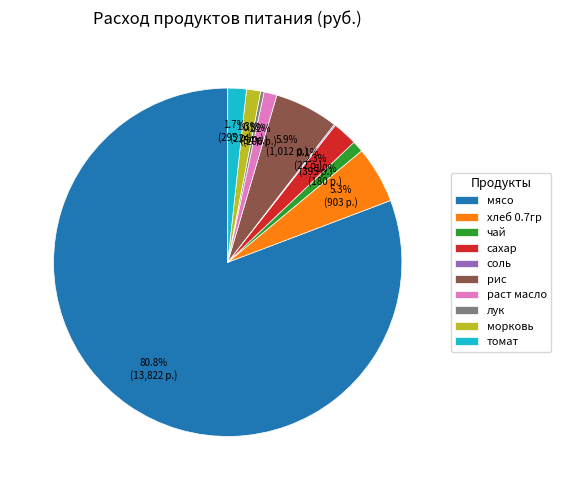

What is the ratio of the value at томат to the value at раст масло?

1.4